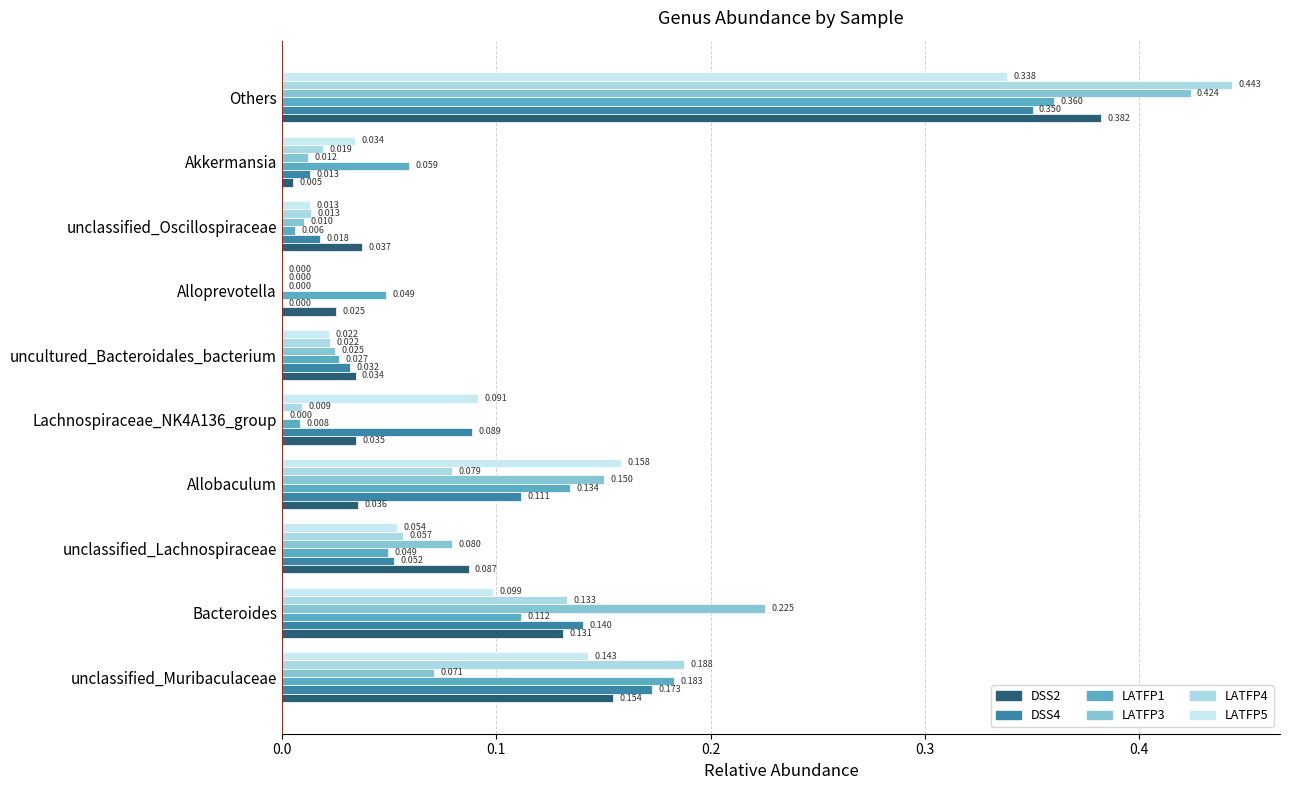

How many values in LATFP4 are above zero?

9